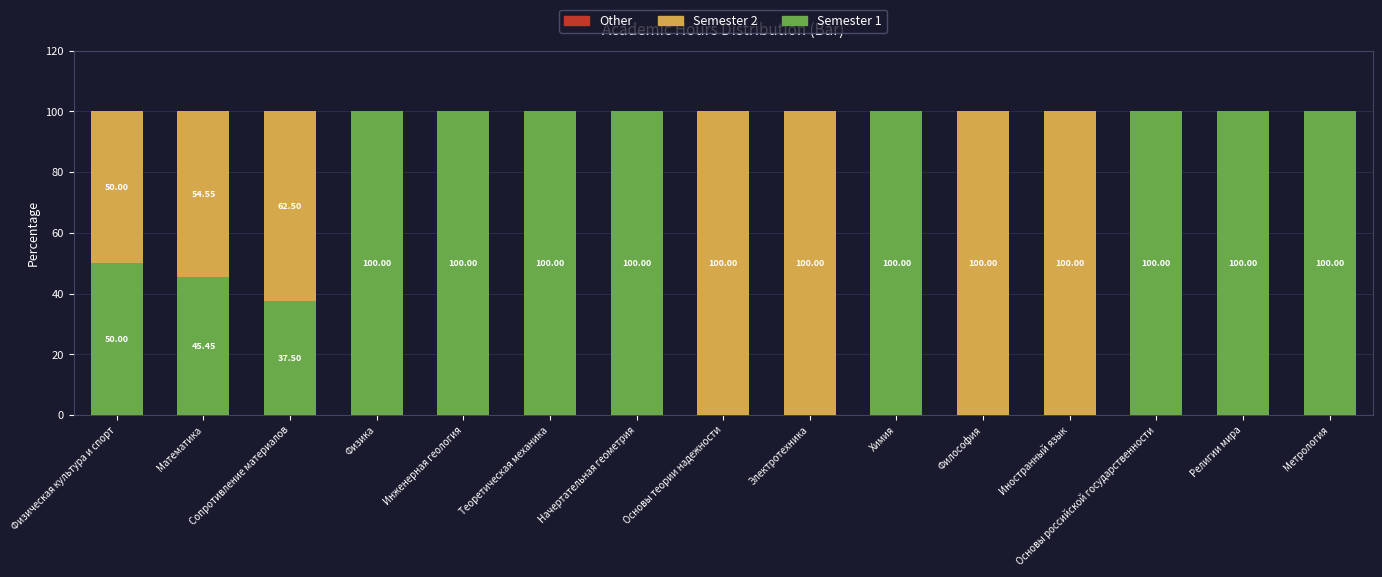

What is the total value across all series at Религии мира?

100.0